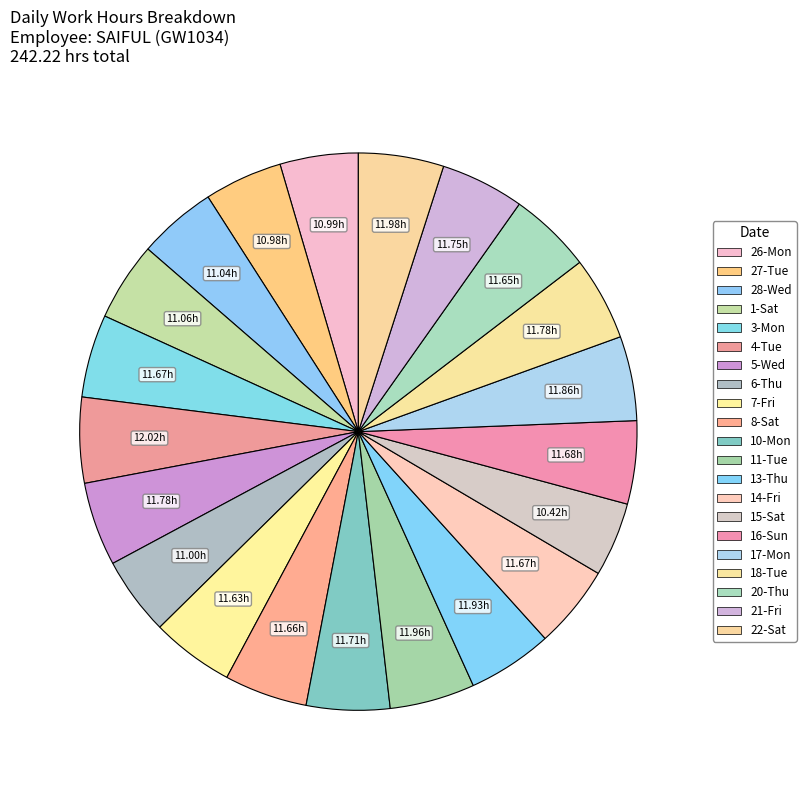

How many segments does this pie chart have?

21